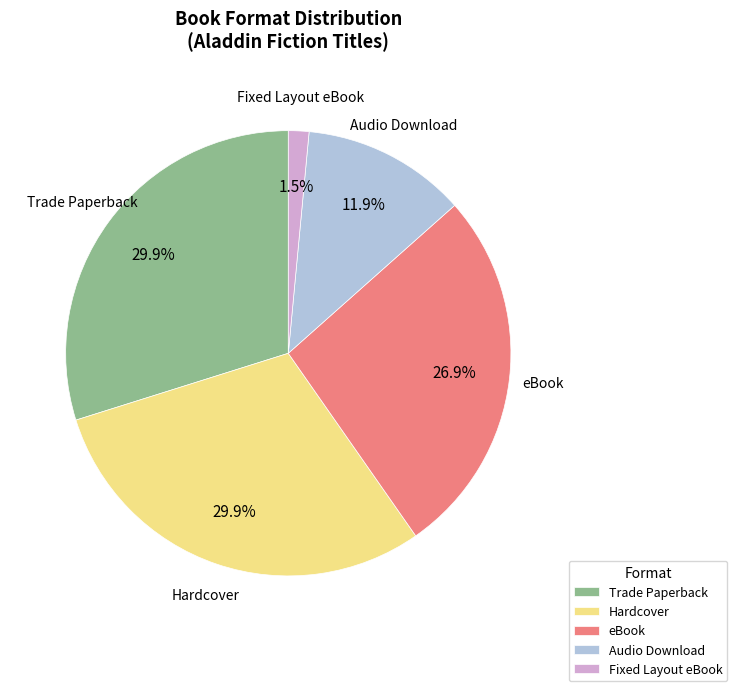

Does eBook account for over 50% of the chart?

No